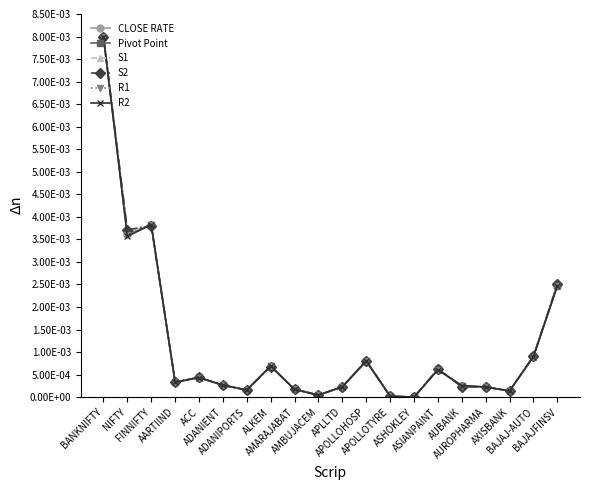

Does the chart have visible grid lines?

No